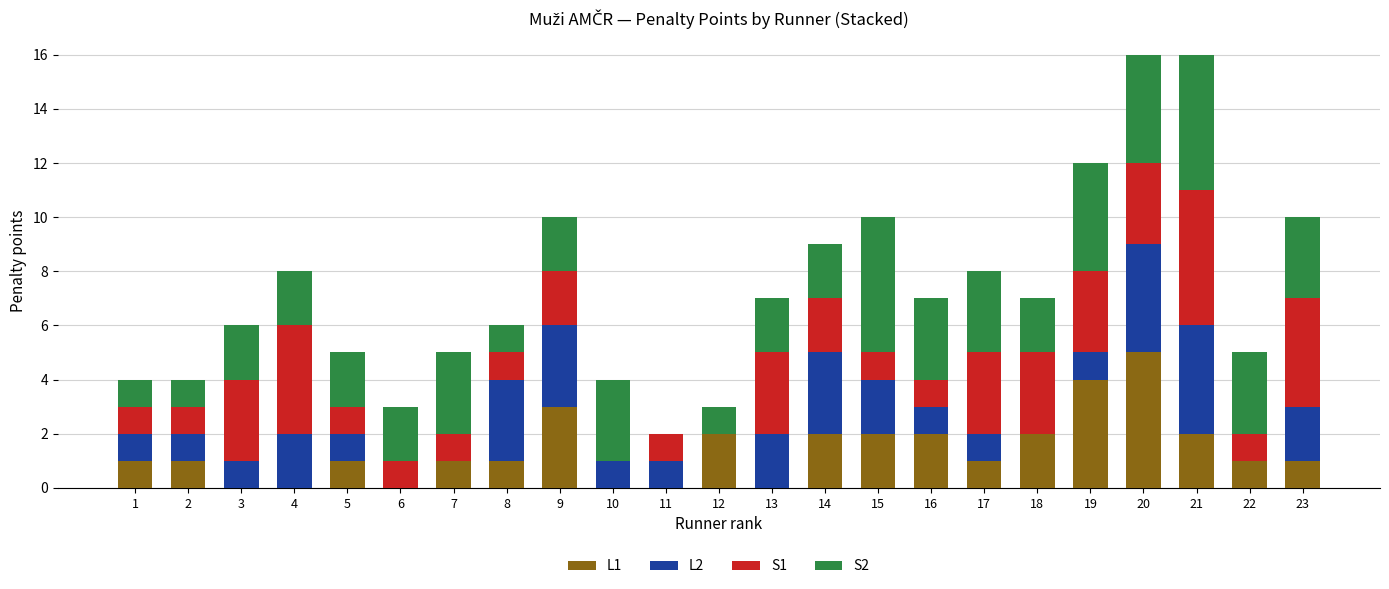

Is it true that L1 equals -2 at 11?

False